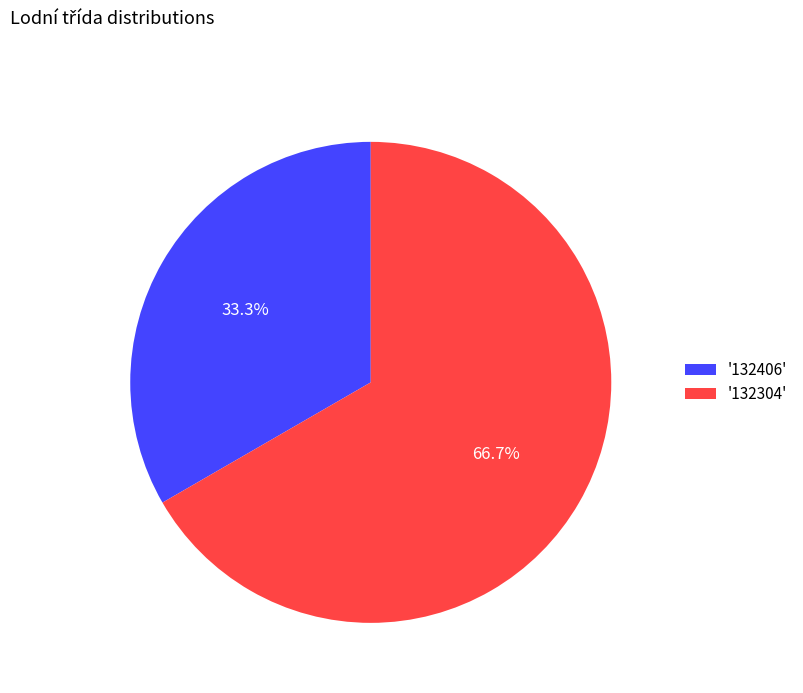

Which has a higher value, '132304' or '132406'?

'132304'